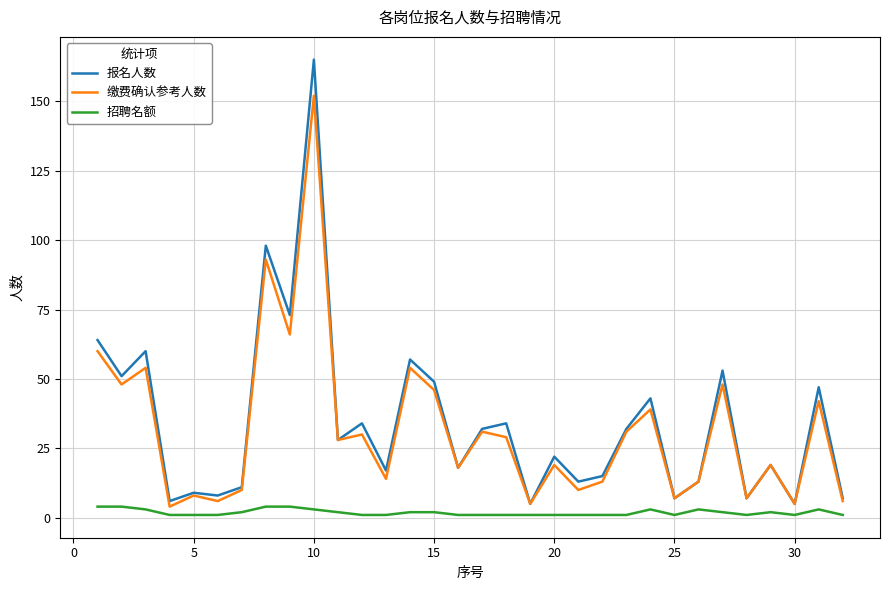

Which series has the widest spread of values?

报名人数